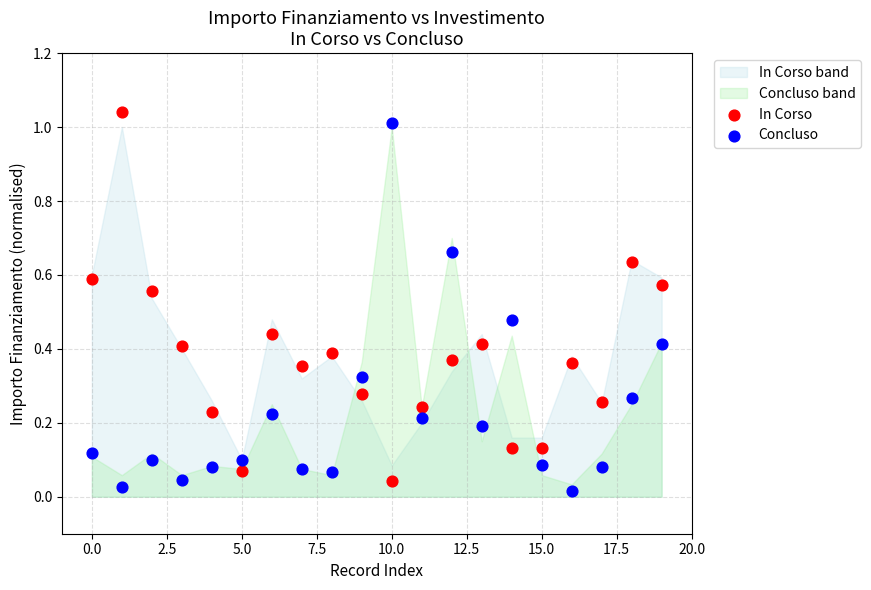

How many data points are displayed?

40